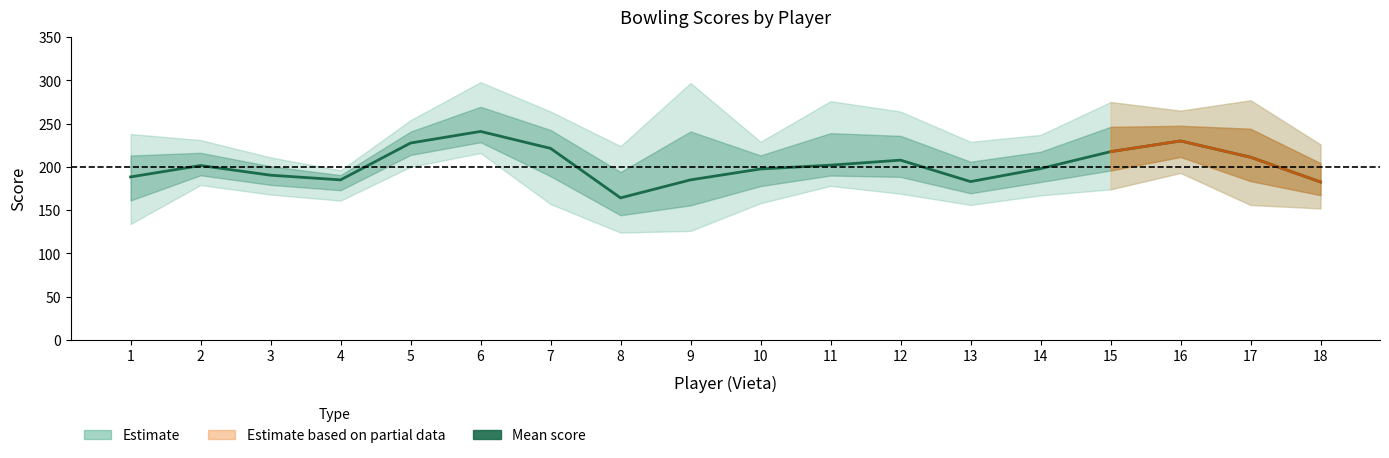

What is the change in value from 13 to 15?

+34.6